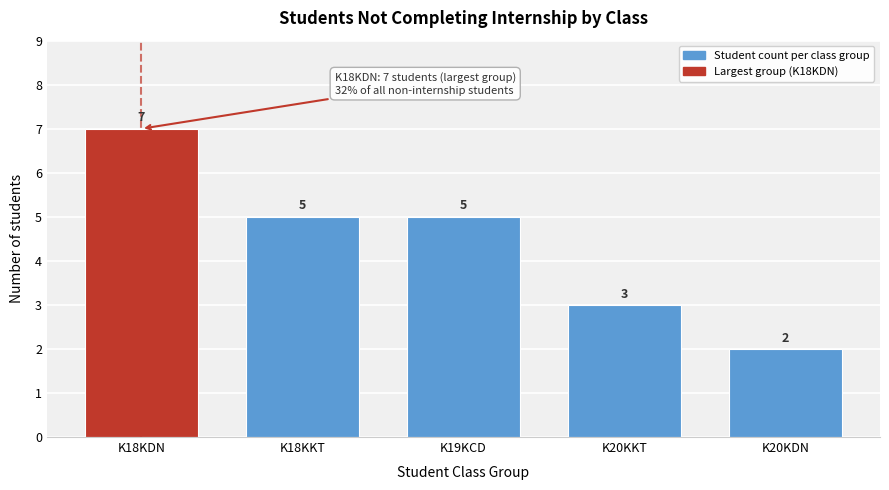

Reading left to right, extract all data points from this chart.

7	5	5	3	2